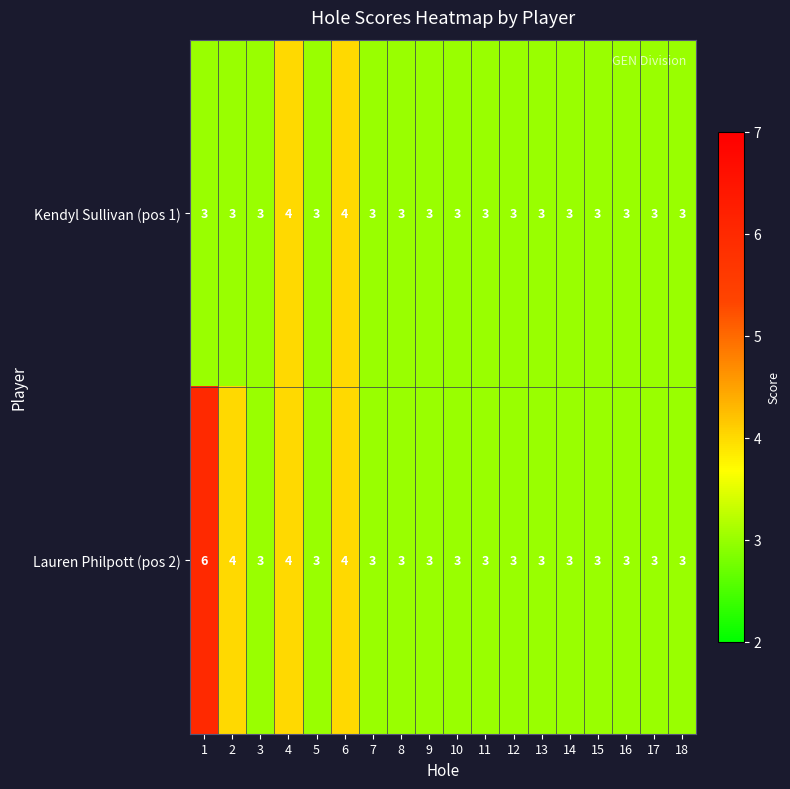

Read the Lauren Philpott (pos 2) value at 7.

3